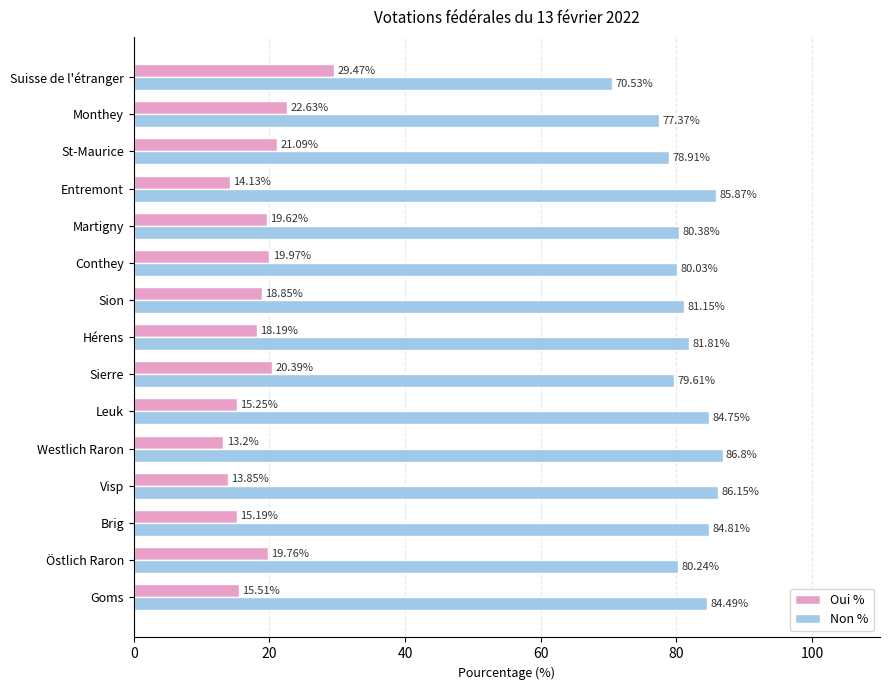

What is the minimum value for Oui %?

13.2